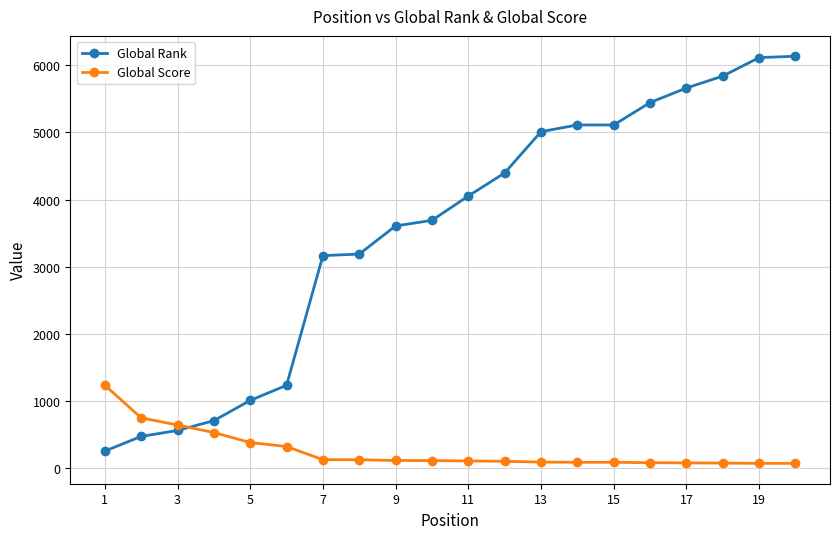

At how many categories does at least one series exceed 1552?

14